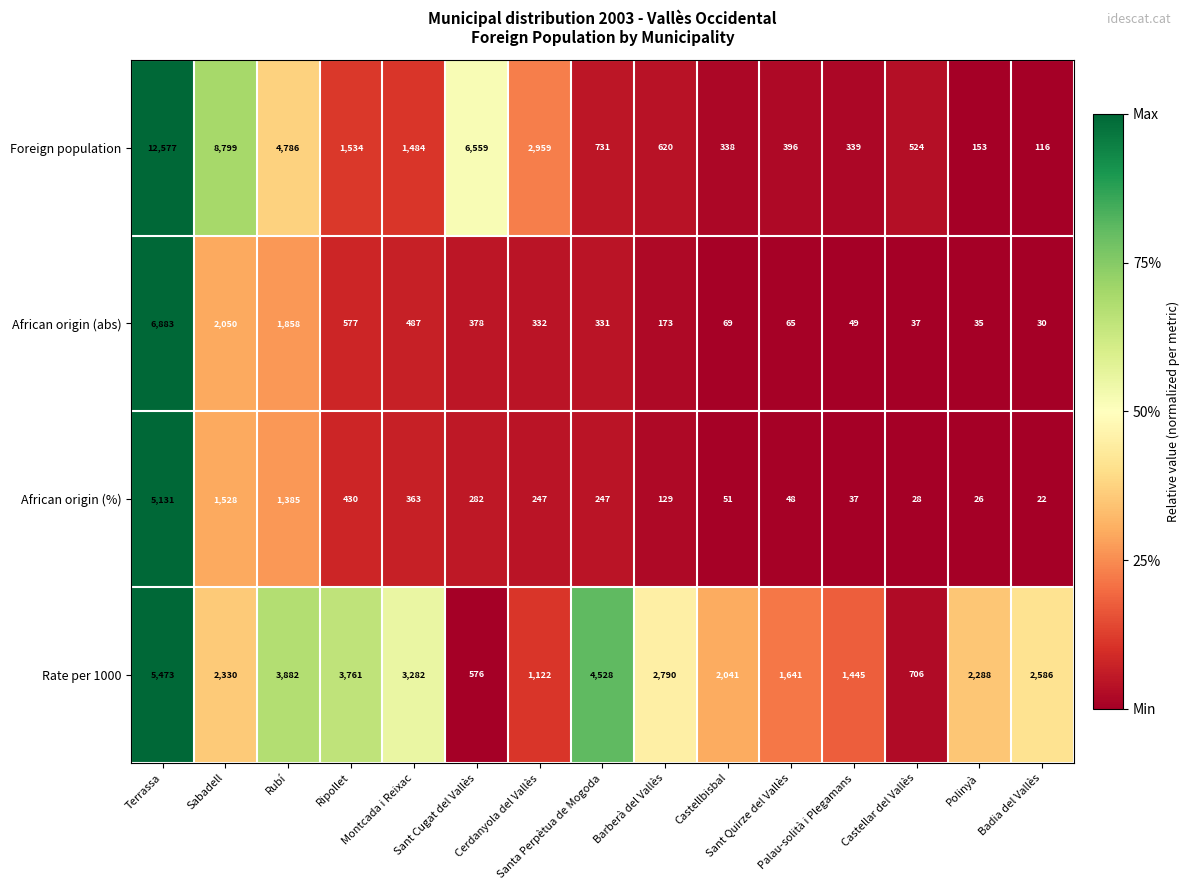

At Ripollet, list the series in order from largest to smallest.

Rate per 1000, Foreign population, African origin (abs), African origin (%)